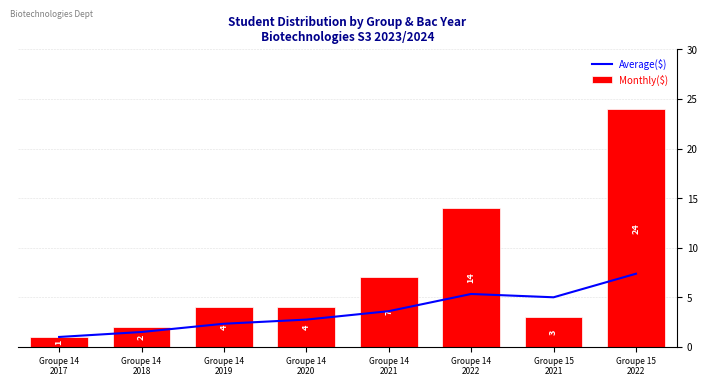

Rank the series by their maximum value, from lowest to highest.

Average($), Monthly($)